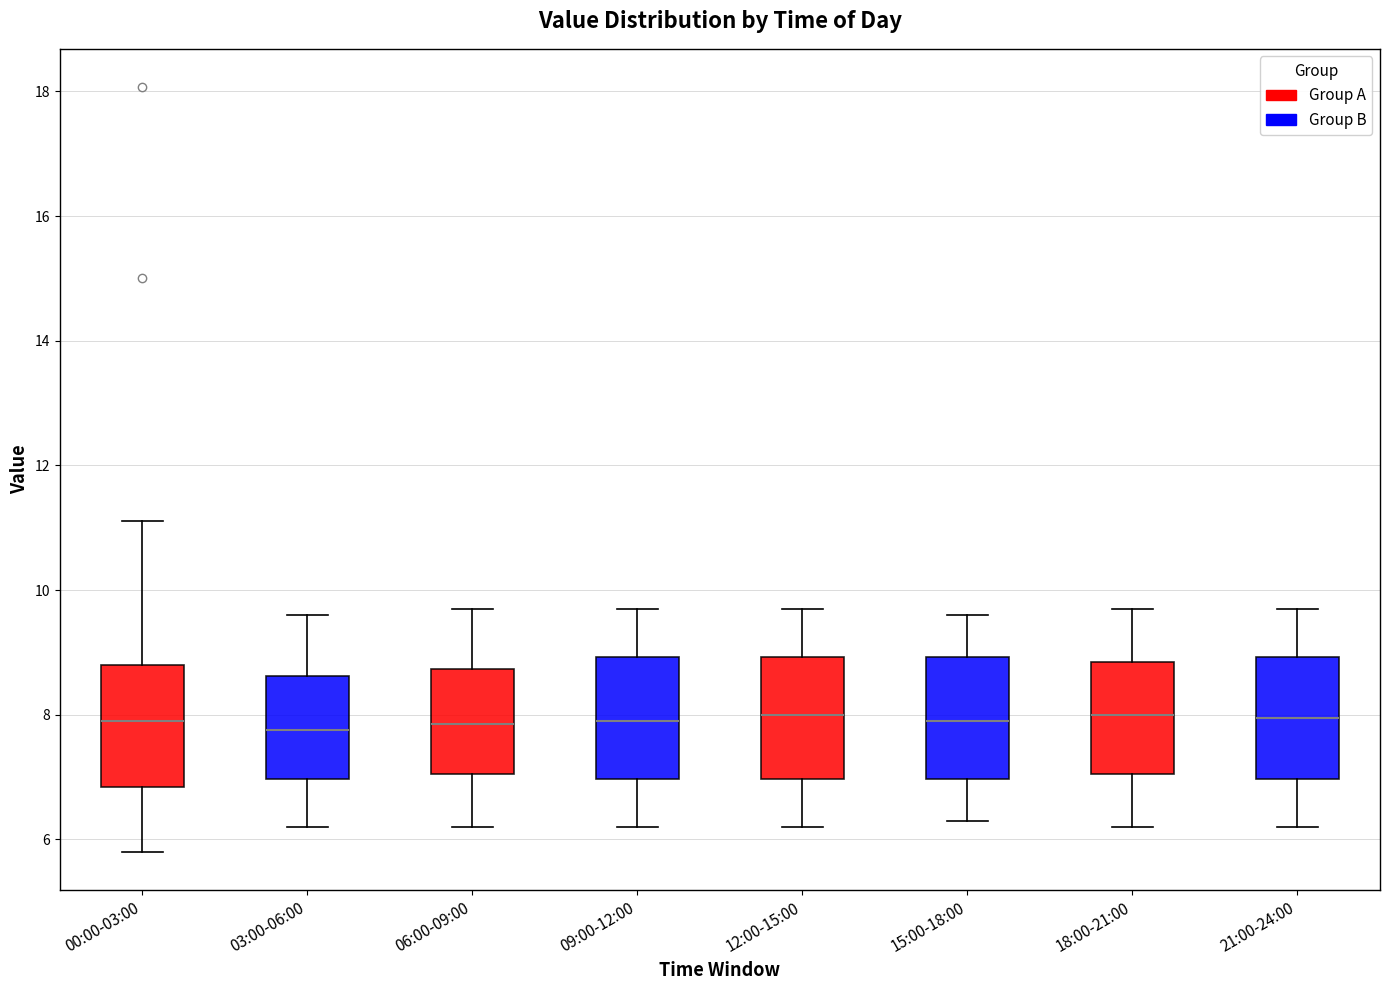

Reading left to right, transcribe this box plot: for each box, give where its median line is, the range the box spans, and where its two whiskers end, as read against the y-axis. The values are not printed on the chart, so give them approximately, as read against the axis.

00:00-03:00: median 8.0, box 6.8 to 8.8, whiskers 5.8 to 11.2
03:00-06:00: median 7.8, box 7.0 to 8.6, whiskers 6.2 to 9.6
06:00-09:00: median 7.8, box 7.0 to 8.8, whiskers 6.2 to 9.8
09:00-12:00: median 8.0, box 7.0 to 9.0, whiskers 6.2 to 9.8
12:00-15:00: median 8.0, box 7.0 to 9.0, whiskers 6.2 to 9.8
15:00-18:00: median 8.0, box 7.0 to 9.0, whiskers 6.4 to 9.6
18:00-21:00: median 8.0, box 7.0 to 8.8, whiskers 6.2 to 9.8
21:00-24:00: median 8.0, box 7.0 to 9.0, whiskers 6.2 to 9.8